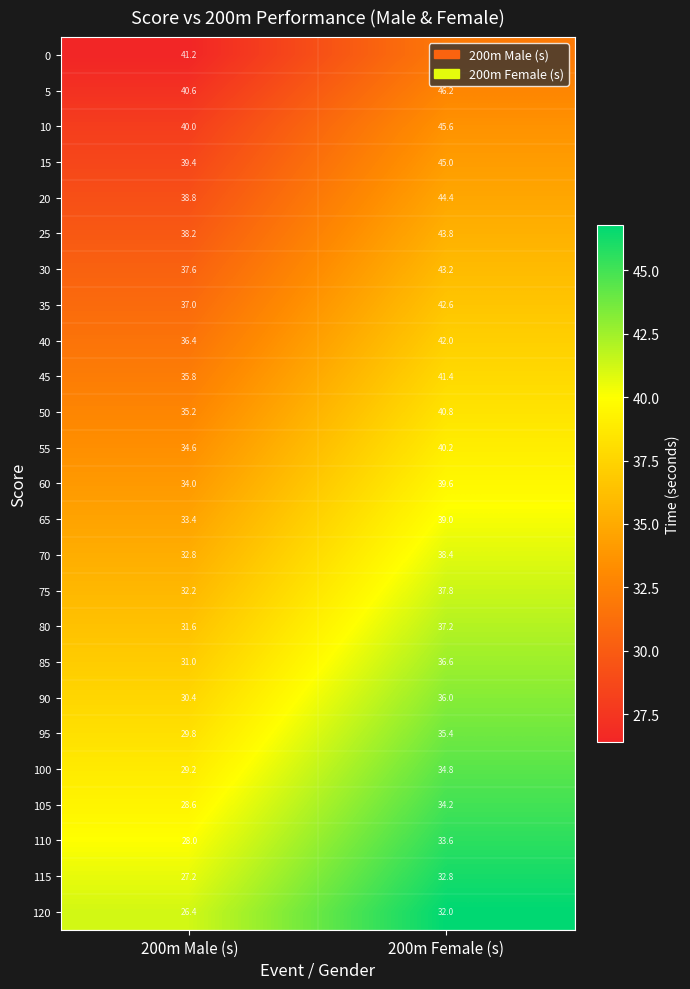

How many categories are shown in the chart?

2